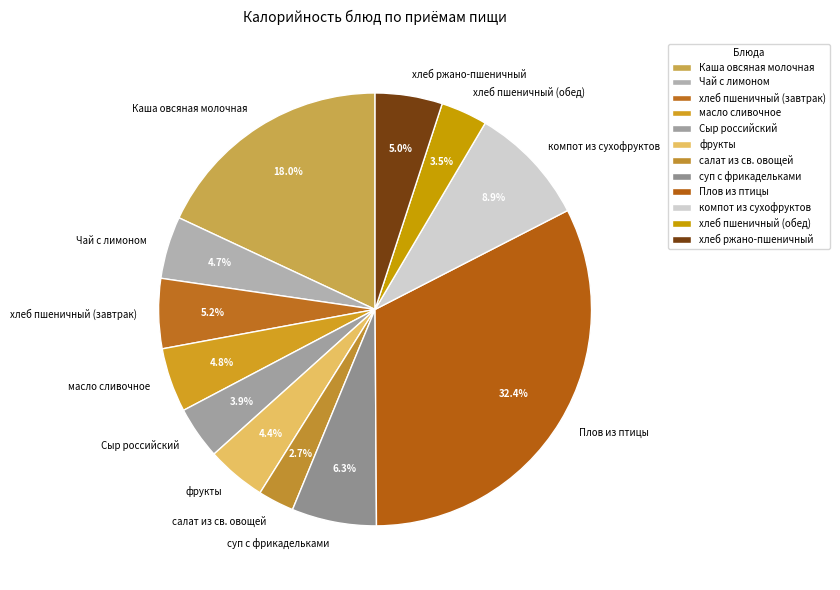

Is фрукты the majority of the pie?

No